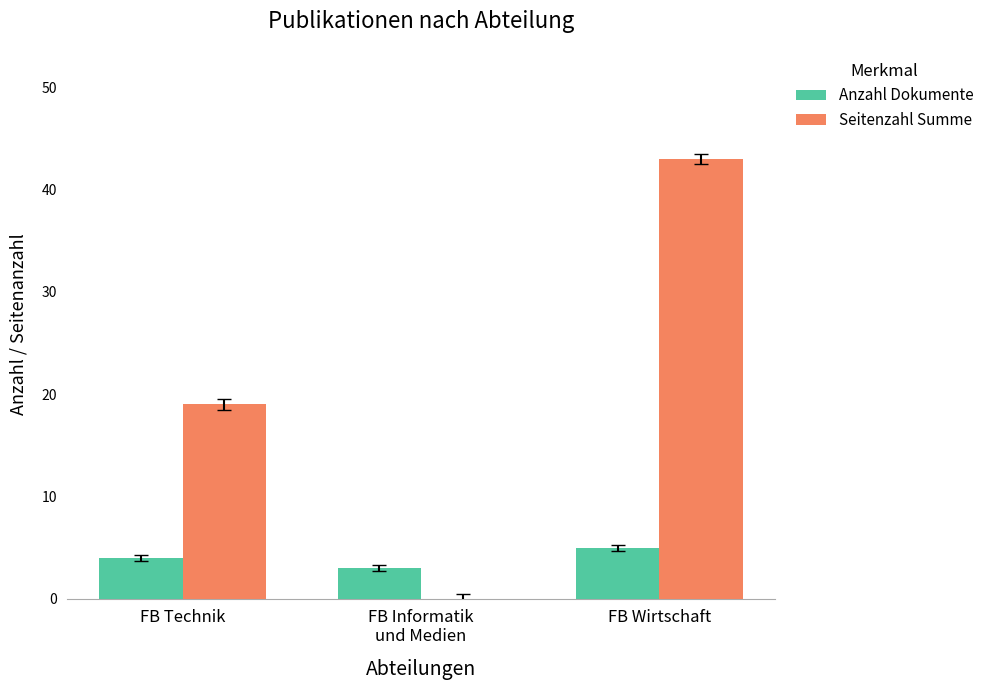

Where is Seitenzahl Summe nearest to the value 21?

FB Technik